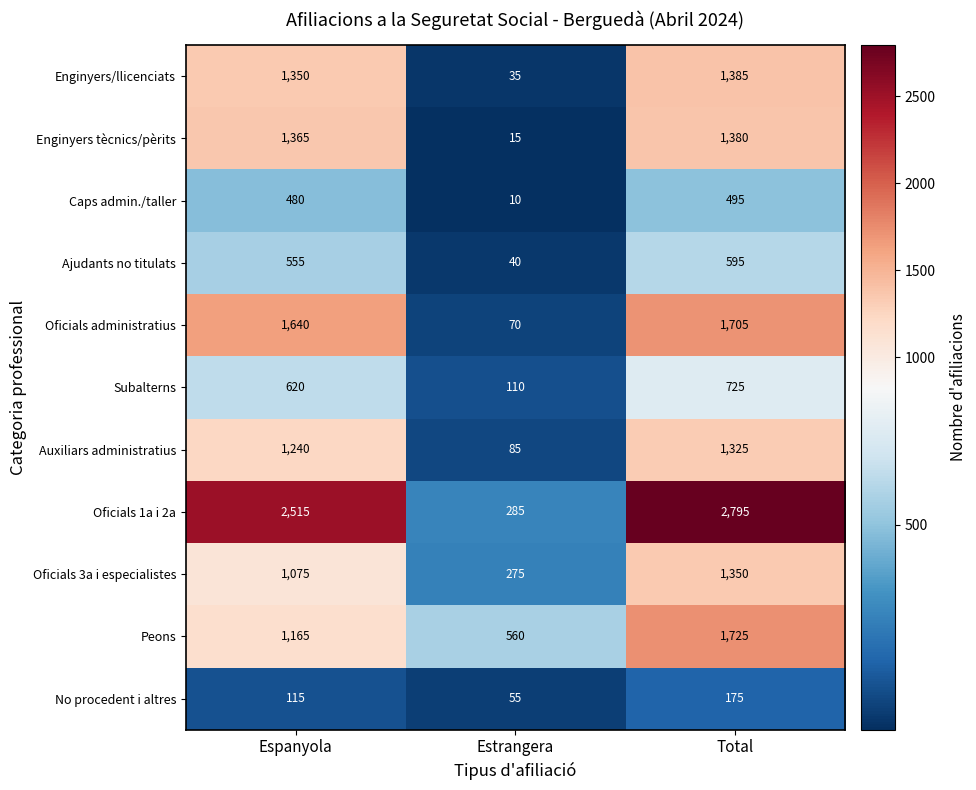

At how many categories does at least one series exceed 214?

3